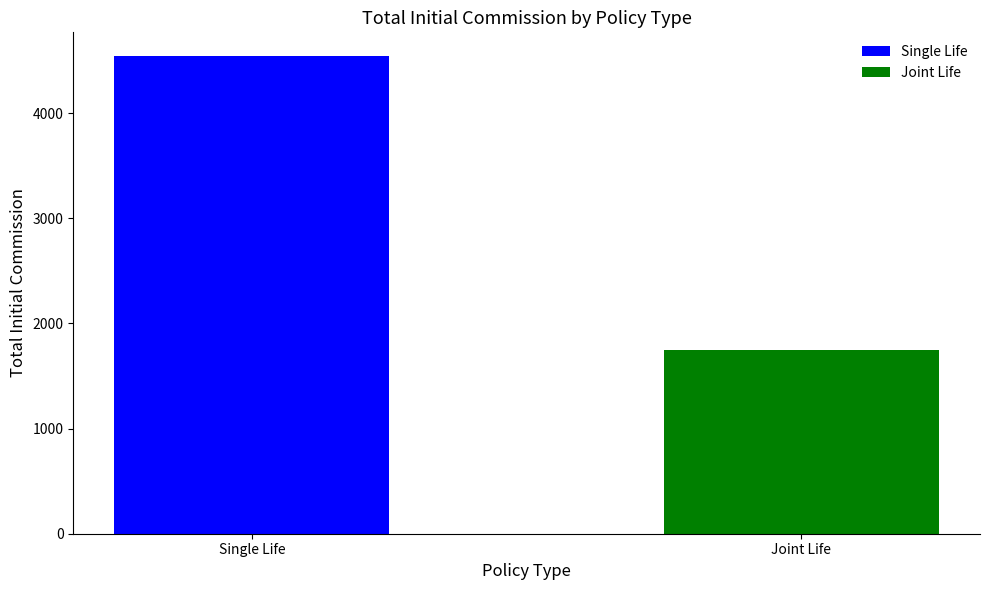

What is the ratio of the value at Joint Life to the value at Single Life?

0.4